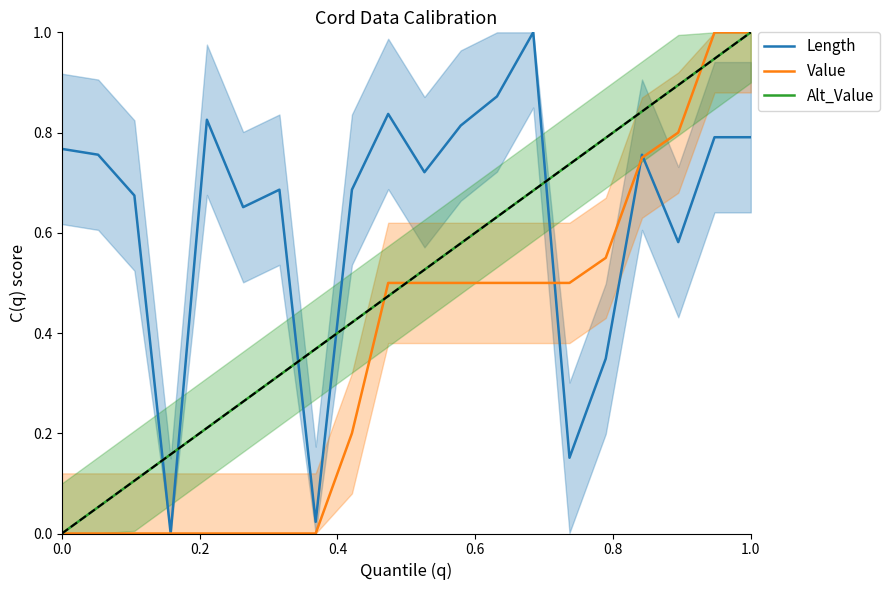

What is the highest value of the Length series?

1.0